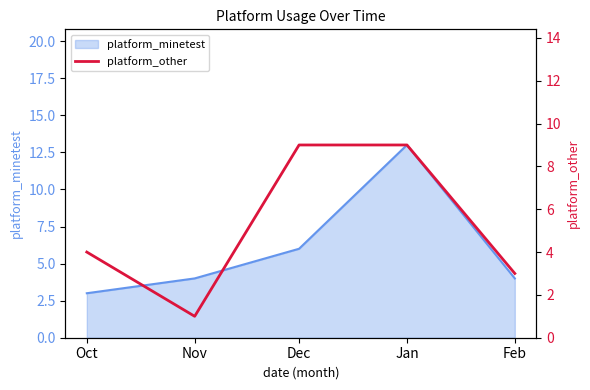

The value at Jan is 15. True or false?

False